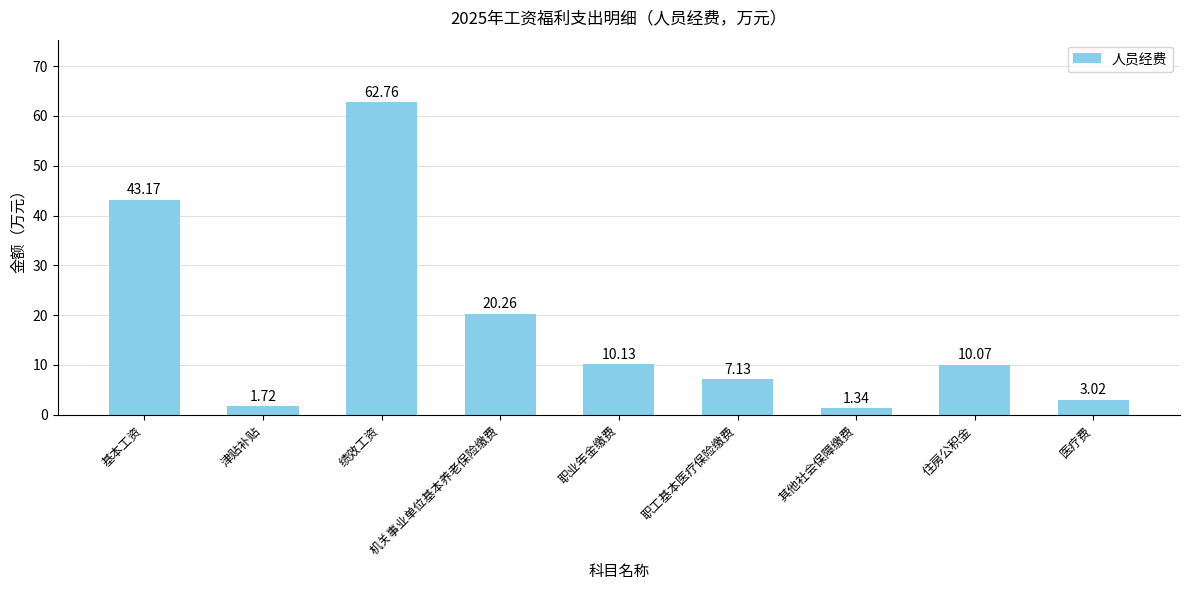

What is the value of the 4th bar from the left?

20.3